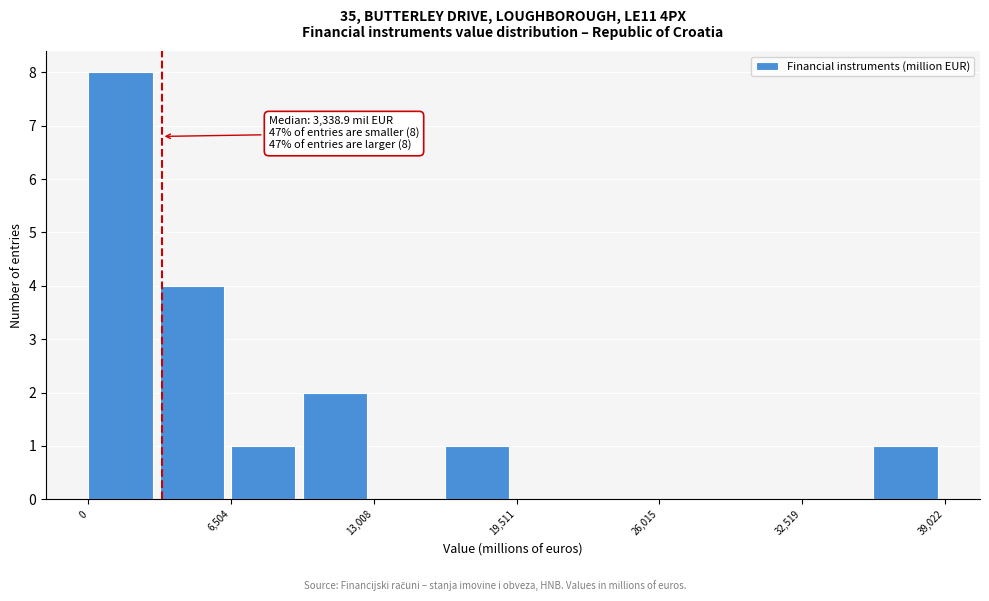

Around what value on the x-axis is the tallest bar? Give the approximate position of its centre, as read against the axis.

1000